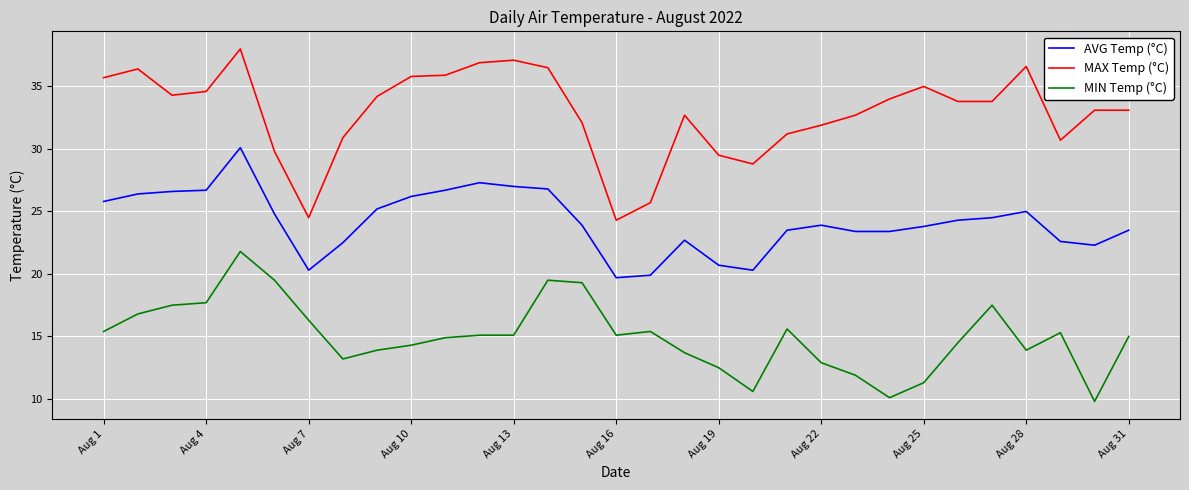

True or false: MAX Temp (°C) and MIN Temp (°C) intersect in this chart.

False